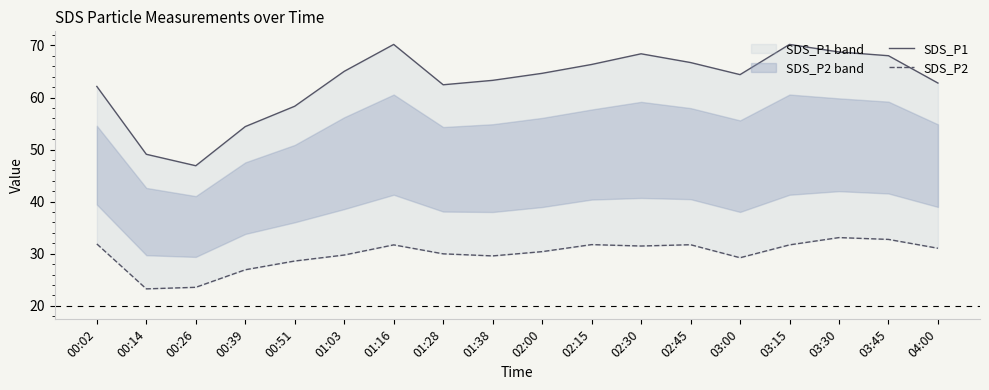

Reading left to right, list all the values displayed in this chart.

SDS_P1: 00:02=62.1	00:14=49.1	00:26=46.9	00:39=54.4	00:51=58.3	01:03=65.0	01:16=70.2	01:28=62.5	01:38=63.3	02:00=64.7	02:15=66.3	02:30=68.4	02:45=66.7	03:00=64.4	03:15=70.2	03:30=68.8	03:45=68.0	04:00=62.8
SDS_P2: 00:02=31.9	00:14=23.2	00:26=23.6	00:39=26.9	00:51=28.6	01:03=29.8	01:16=31.7	01:28=30.0	01:38=29.6	02:00=30.4	02:15=31.8	02:30=31.5	02:45=31.7	03:00=29.2	03:15=31.7	03:30=33.1	03:45=32.8	04:00=31.1